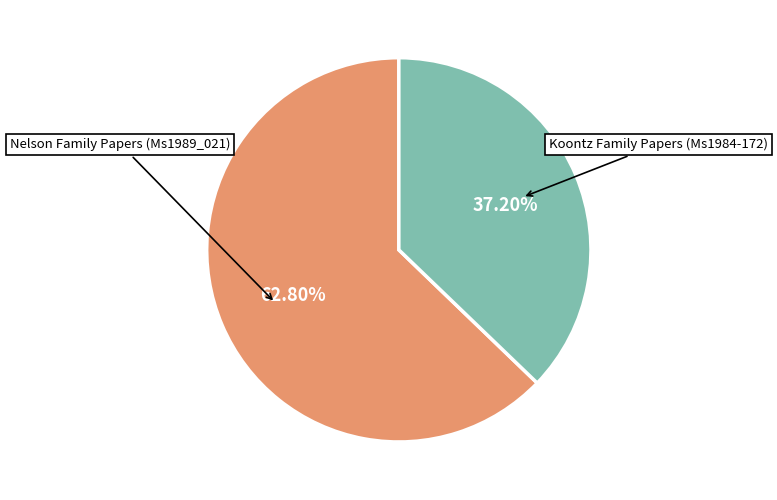

Does Koontz Family Papers (Ms1984-172) account for over 50% of the chart?

No